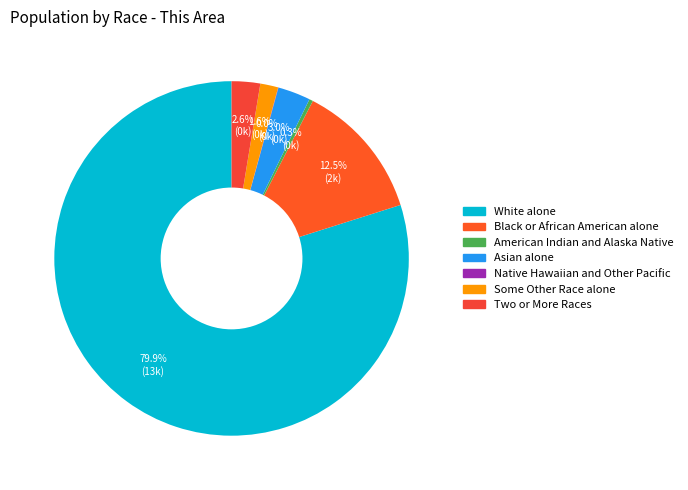

To the nearest percent, what portion does Black or African American alone represent?

13%